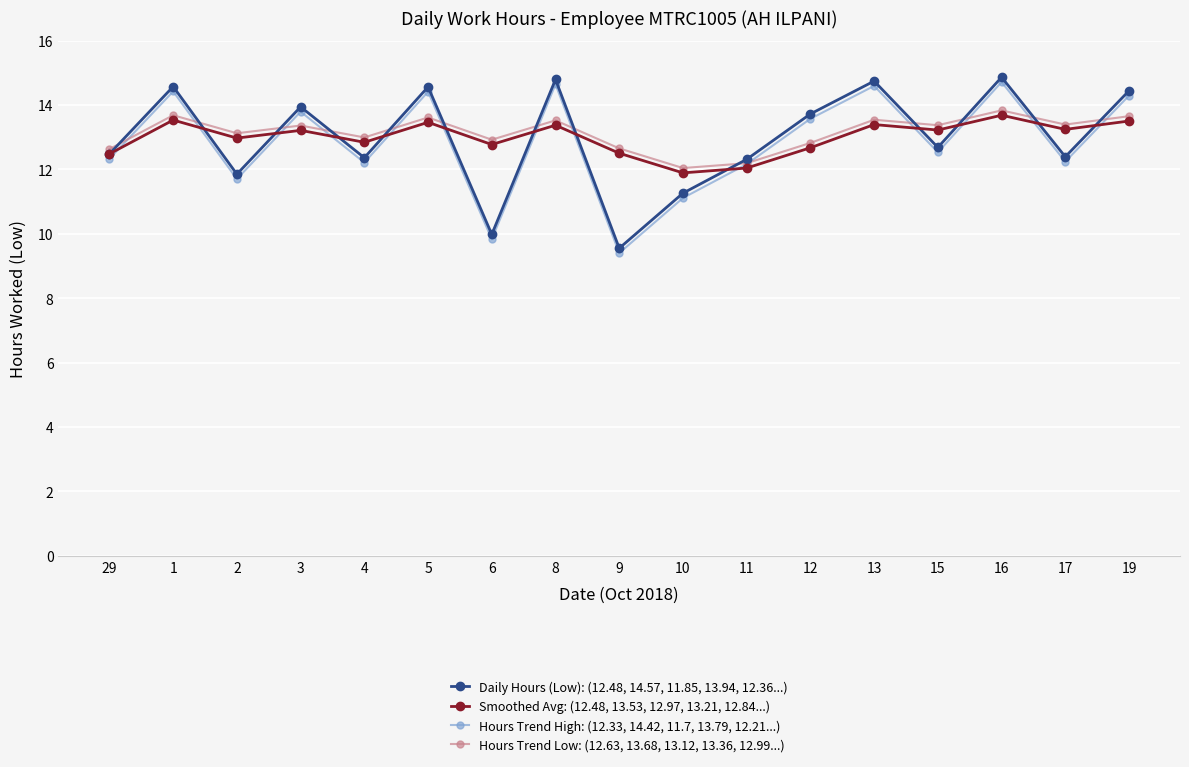

List the series in order of their peak value, highest first.

Daily Hours (Low): (12.48, 14.57, 11.85, 13.94, 12.36...), Hours Trend High: (12.33, 14.42, 11.7, 13.79, 12.21...), Hours Trend Low: (12.63, 13.68, 13.12, 13.36, 12.99...), Smoothed Avg: (12.48, 13.53, 12.97, 13.21, 12.84...)